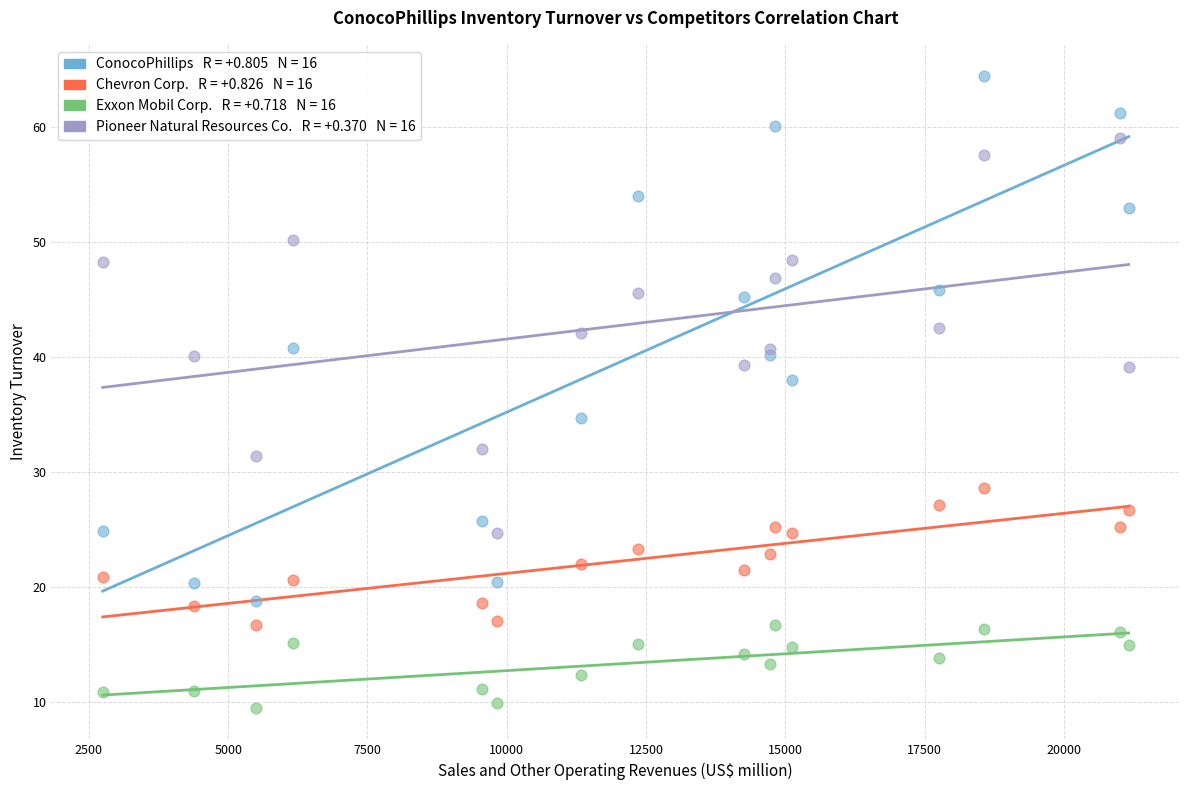

Across all series, what Y value is closest to 36?

34.7